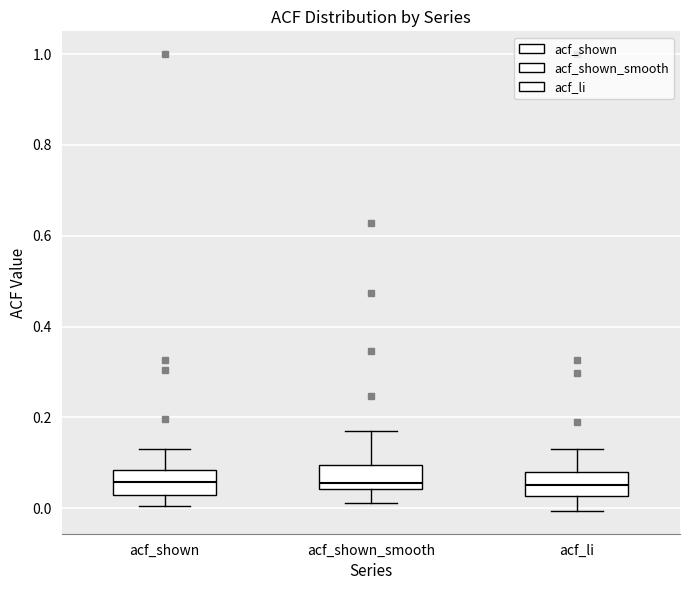

Reading left to right, transcribe this box plot: for each box, give where its median line is, the range the box spans, and where its two whiskers end, as read against the y-axis. The values are not printed on the chart, so give them approximately, as read against the axis.

acf_shown: median 0.06, box 0.04 to 0.08, whiskers 0.00 to 0.14
acf_shown_smooth: median 0.06, box 0.04 to 0.10, whiskers 0.02 to 0.16
acf_li: median 0.06, box 0.02 to 0.08, whiskers 0.00 to 0.14